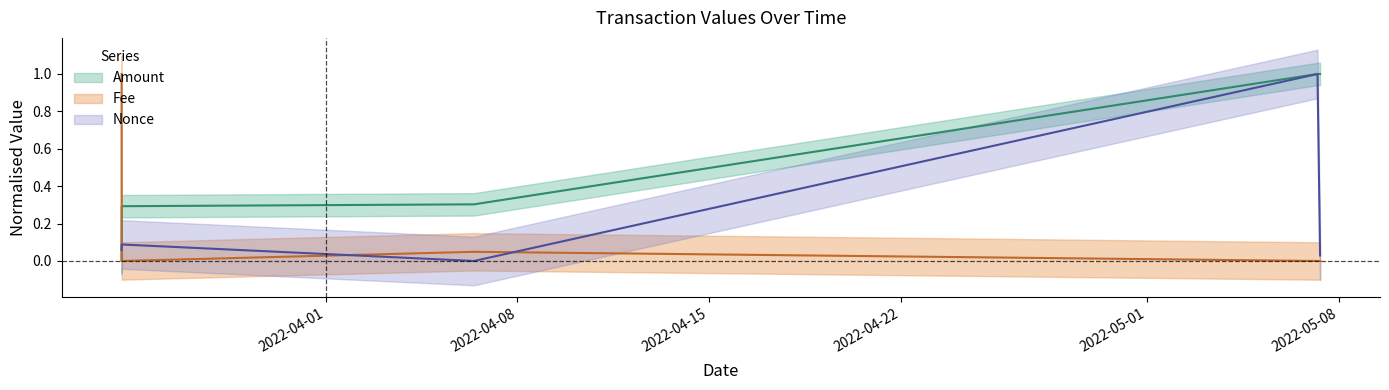

True or false: Nonce has more than 1 points higher than both neighbors.

True